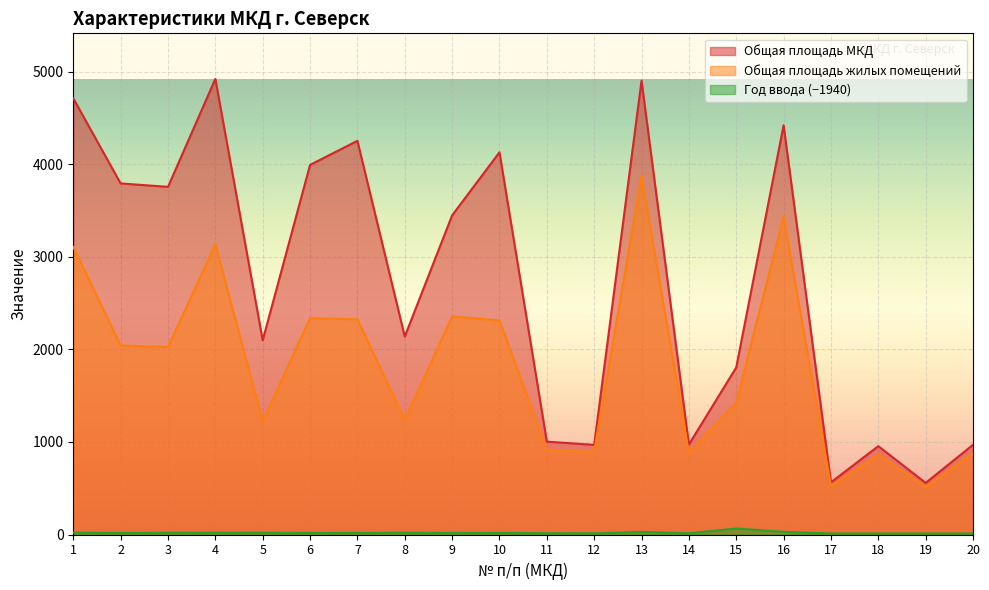

Is it true that Общая площадь жилых помещений equals 3133.5 at 4?

True